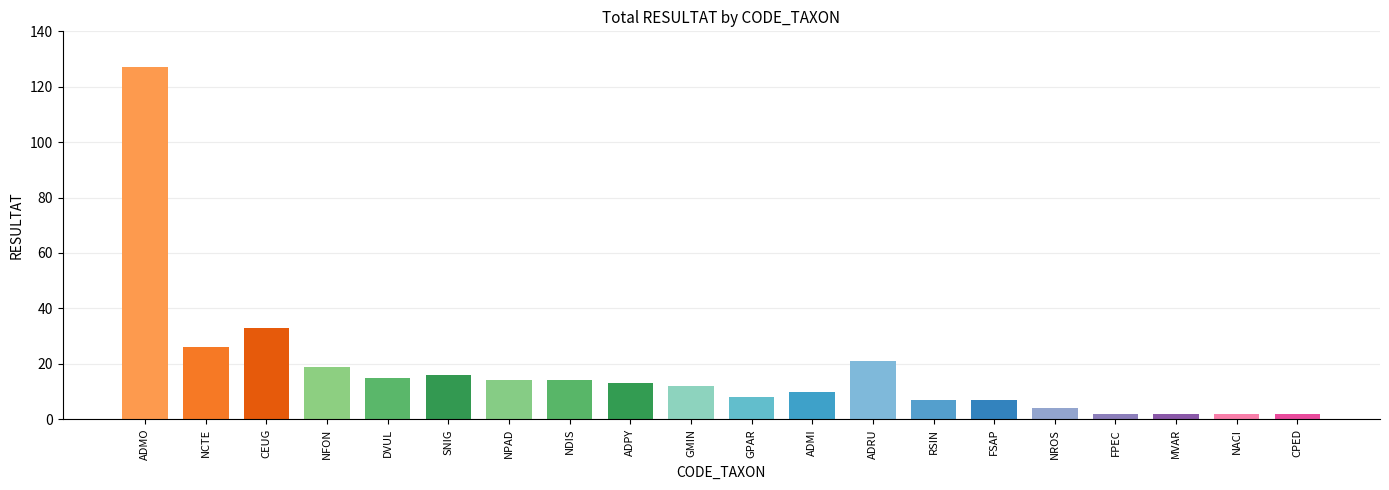

True or false: the data shows 14 at NDIS.

True